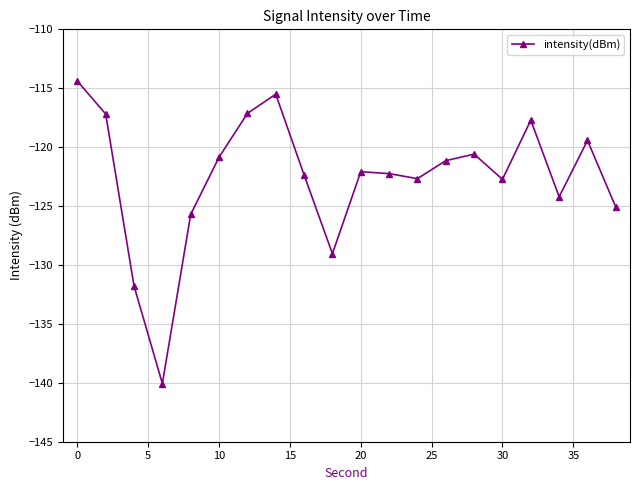

What is the smallest value displayed?

-140.1